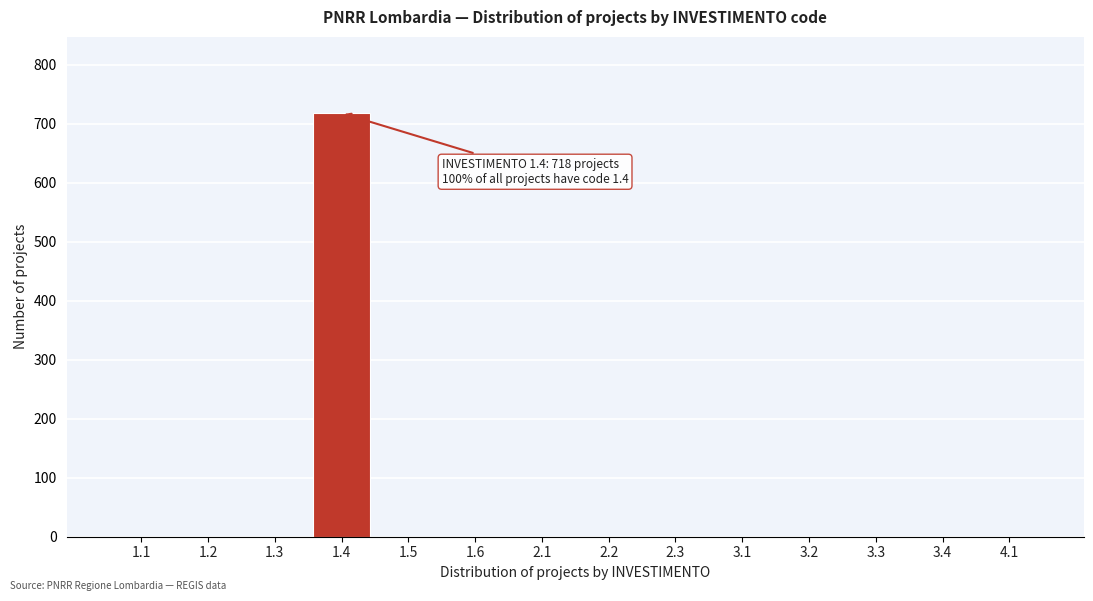

Reading left to right, transcribe all the data shown in this chart.

1.1=0	1.2=0	1.3=0	1.4=718	1.5=0	1.6=0	2.1=0	2.2=0	2.3=0	3.1=0	3.2=0	3.3=0	3.4=0	4.1=0